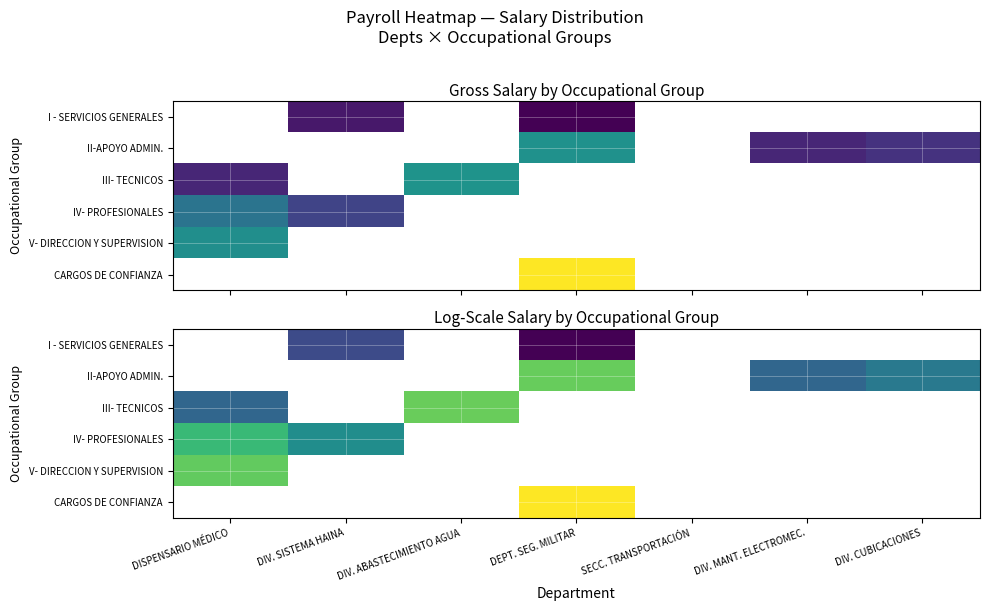

Which label corresponds to the largest value in the chart?

DEPT. SEG. MILITAR